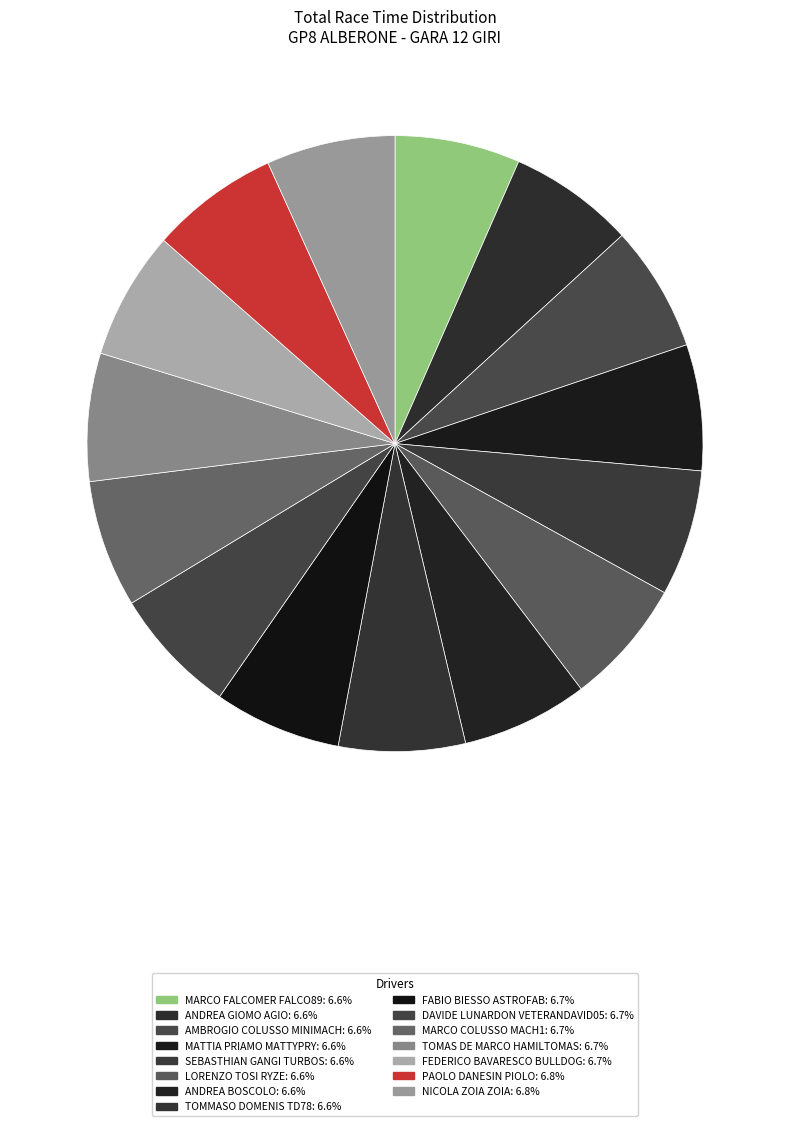

How many slices are in this pie chart?

15